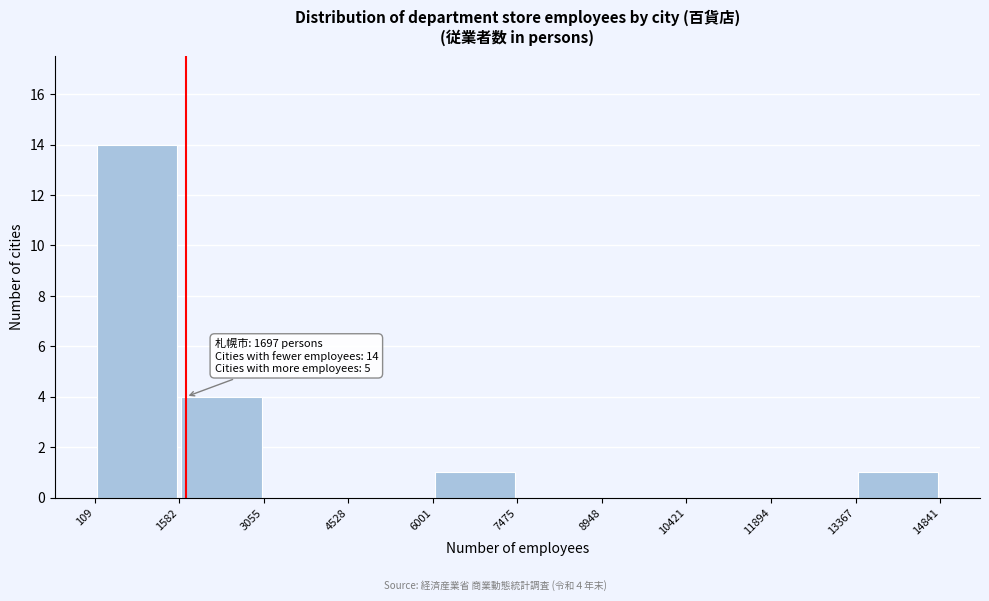

Over which range of the x-axis is the bar tallest?

109 to 1582